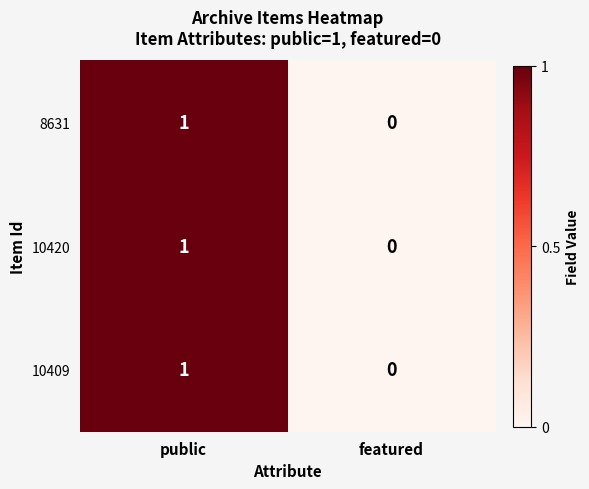

At which category is the sum across all series the highest?

public